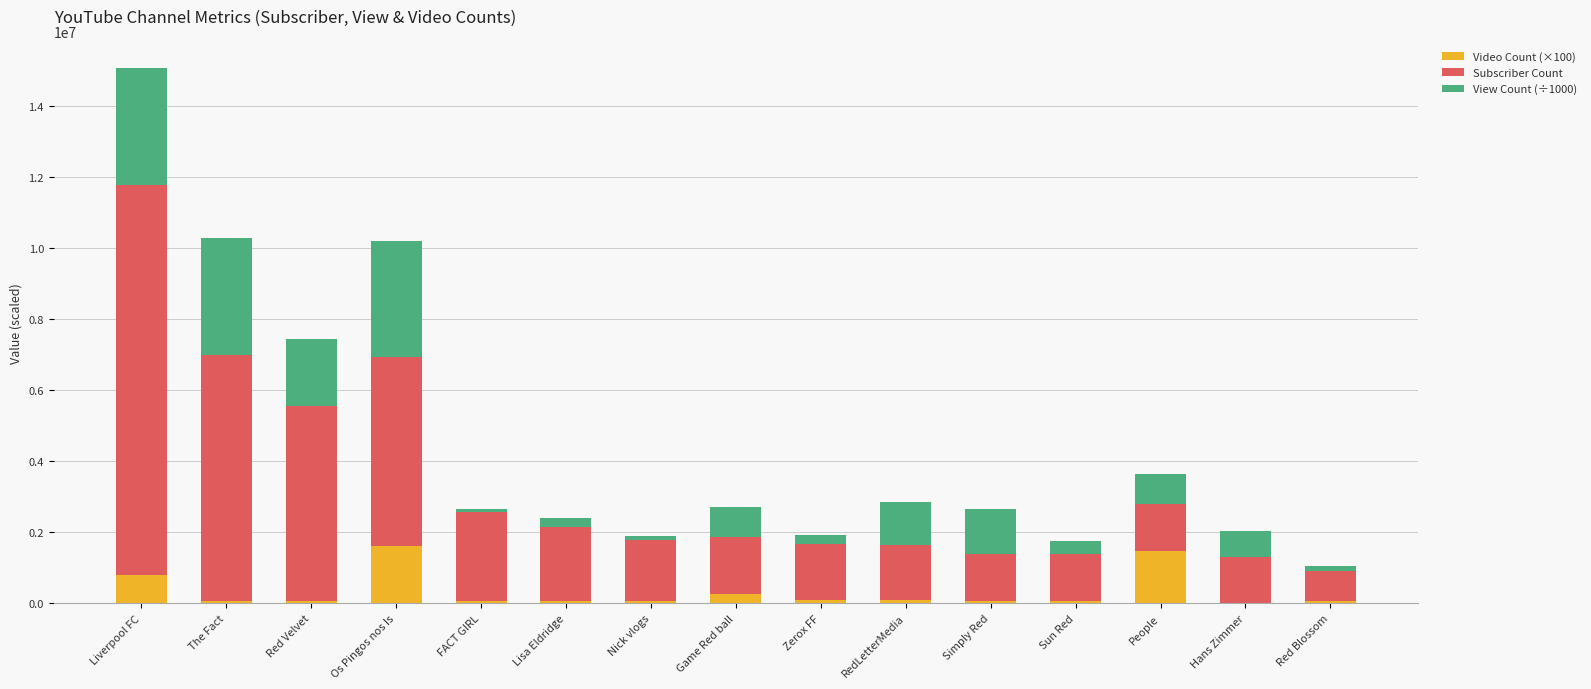

At which category is the sum across all series the highest?

Liverpool FC